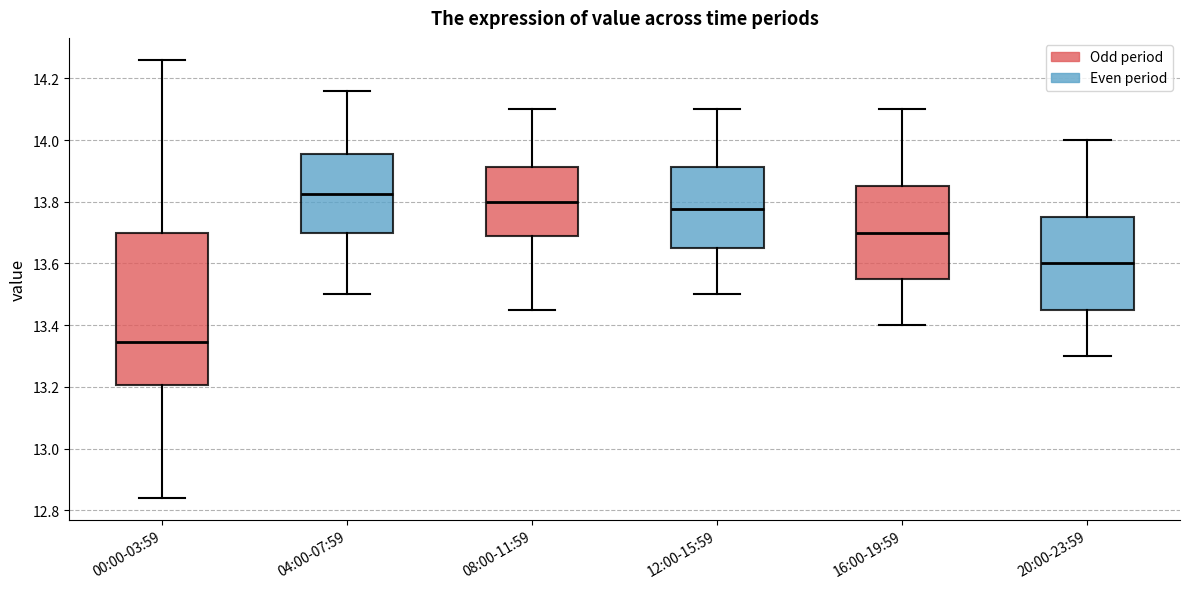

Where is the lower edge of the box for 08:00-11:59 on the y-axis? The values are not printed on the chart, so give them approximately, as read against the axis.

13.68